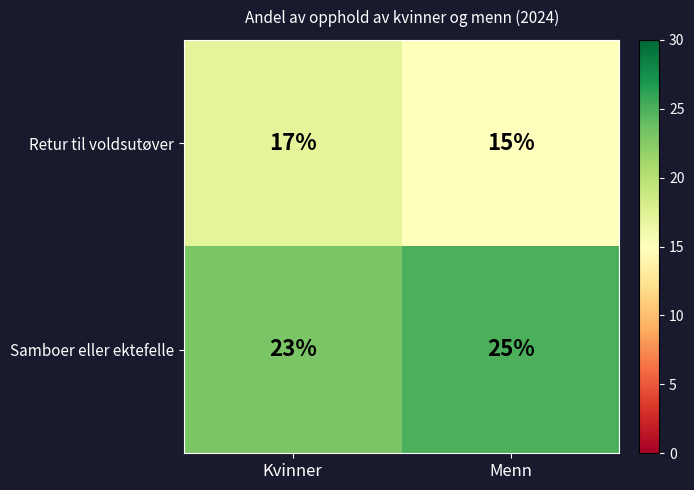

What is the smallest value displayed?

15